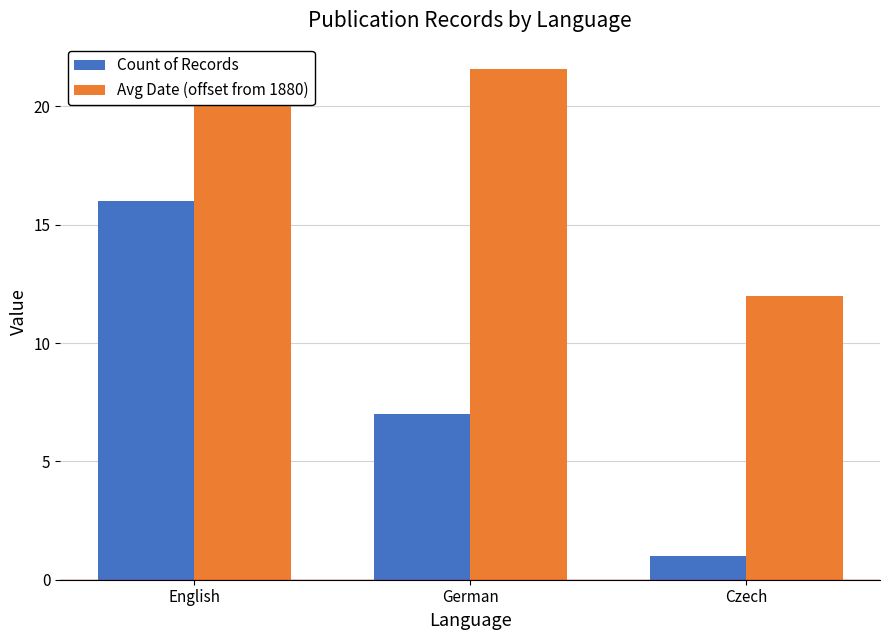

Are the bars grouped side by side (vs. stacked)?

Yes